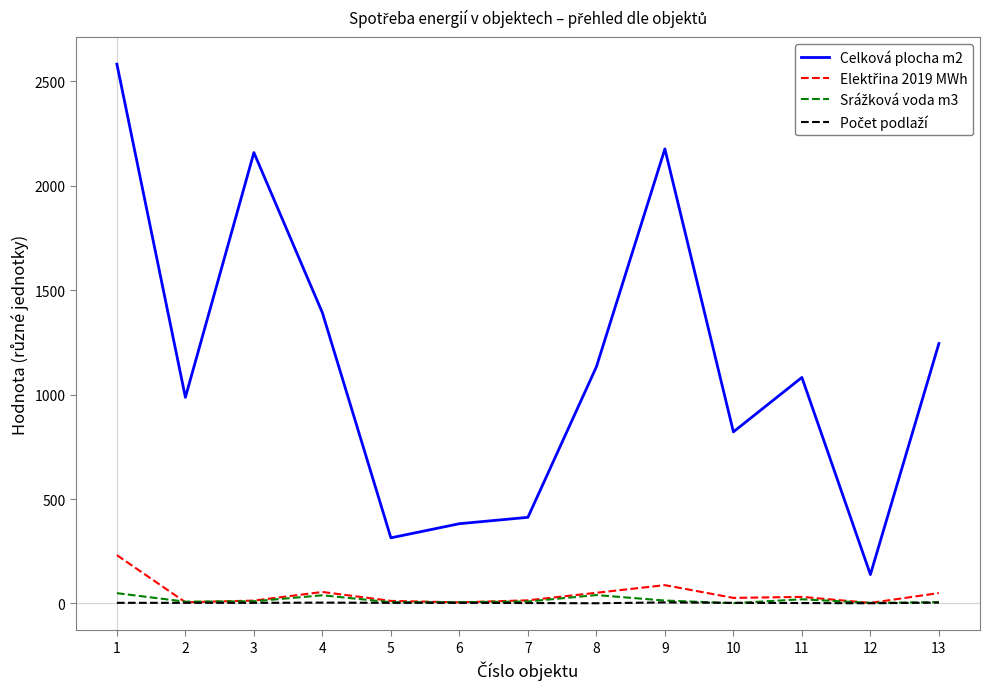

Which series has the largest total across all categories?

Celková plocha m2